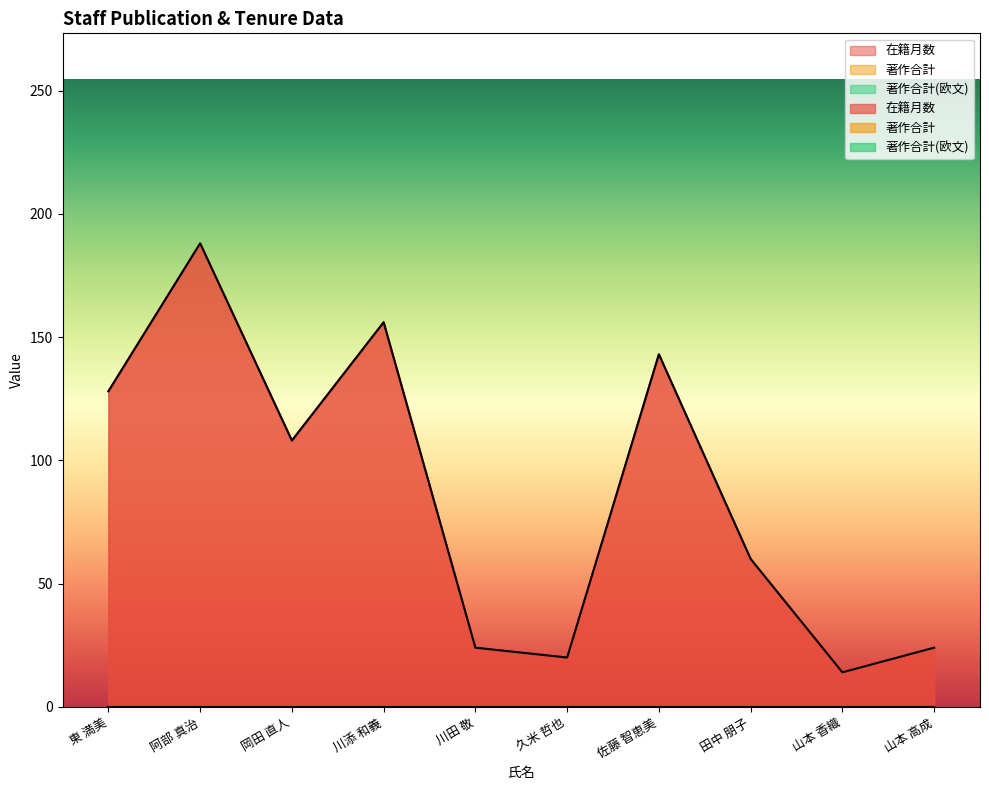

Does the chart display data point markers on the line(s)?

No